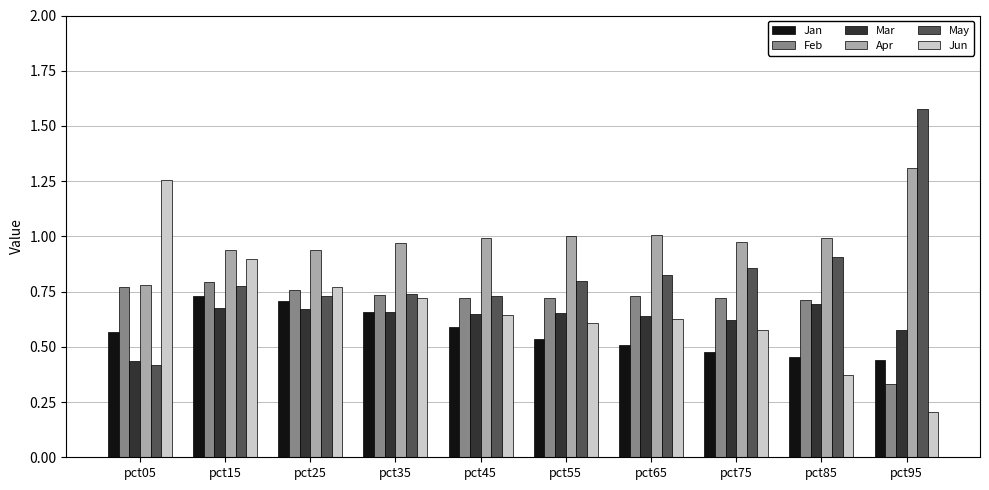

Which series has the largest total across all categories?

Apr